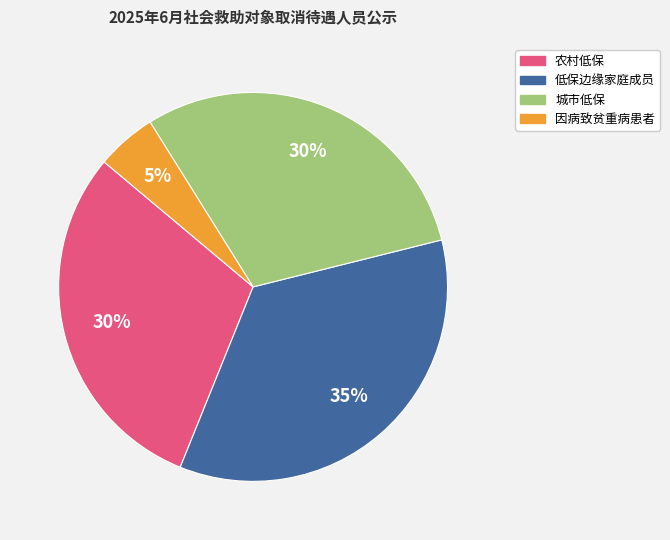

Which category has the biggest portion of the pie?

低保边缘家庭成员